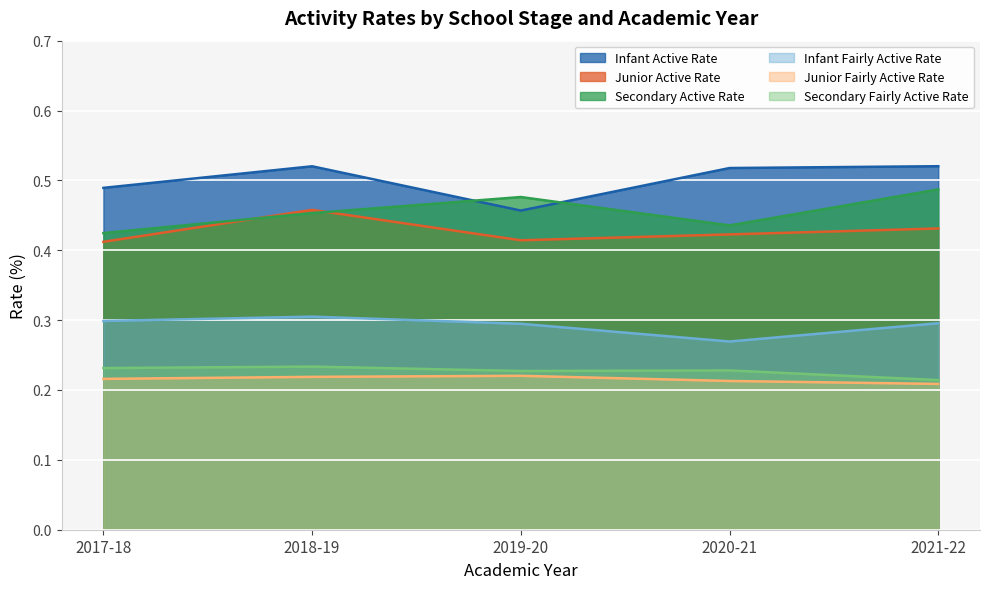

Count the Infant Fairly Active Rate values in the range 0 to 1.

5